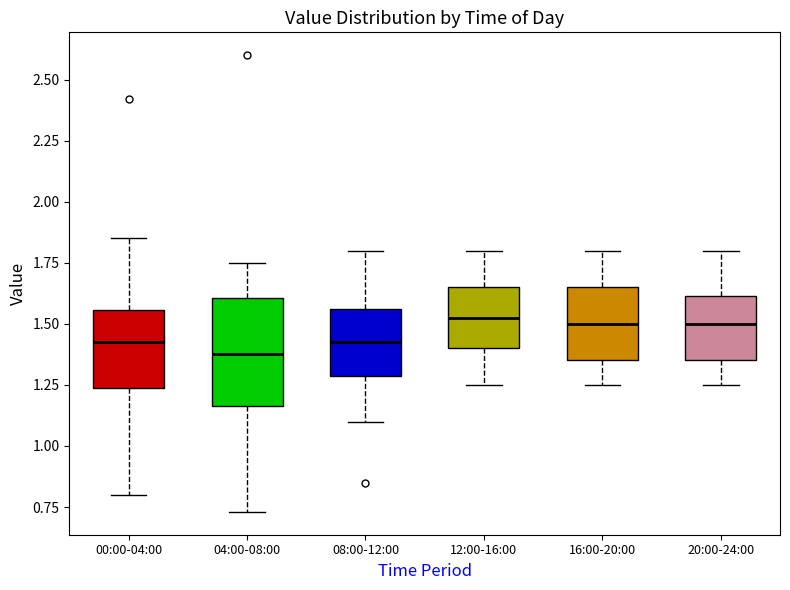

Where is the lower edge of the box for 08:00-12:00 on the y-axis? The values are not printed on the chart, so give them approximately, as read against the axis.

1.30